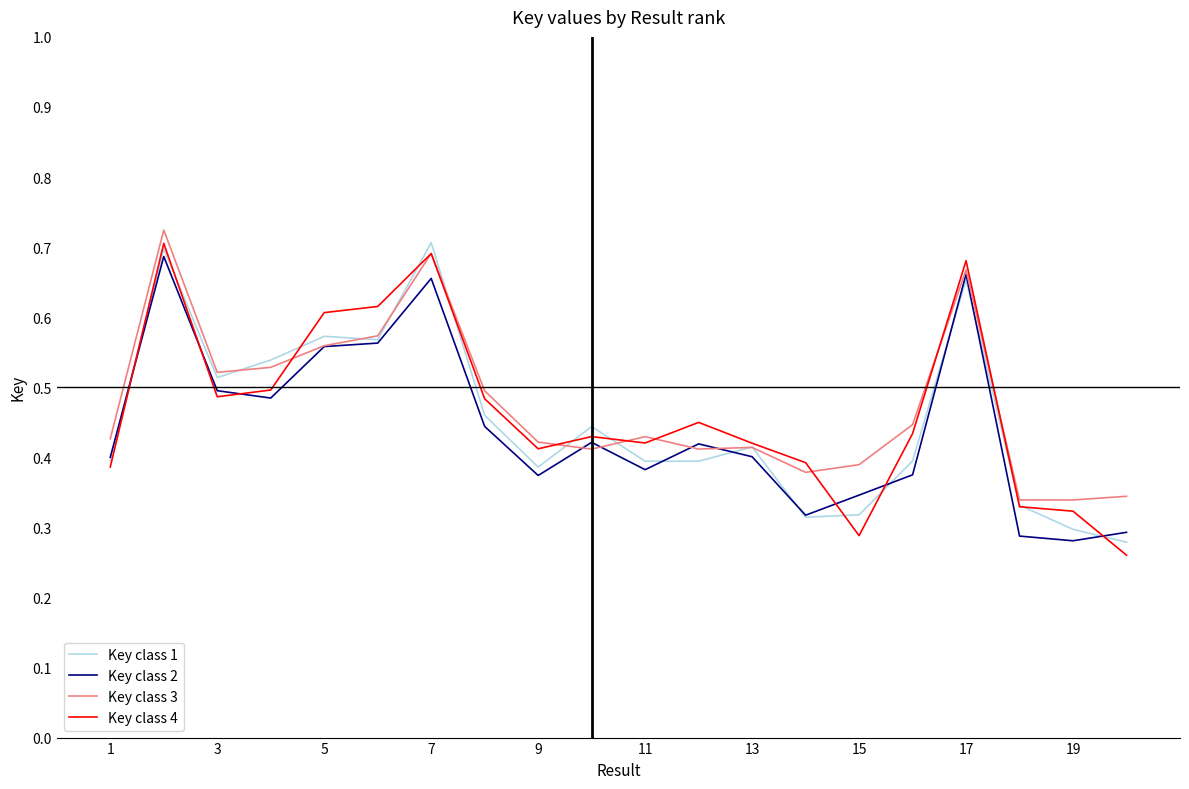

The value of Key class 3 at 3 is 0.8. True or false?

False